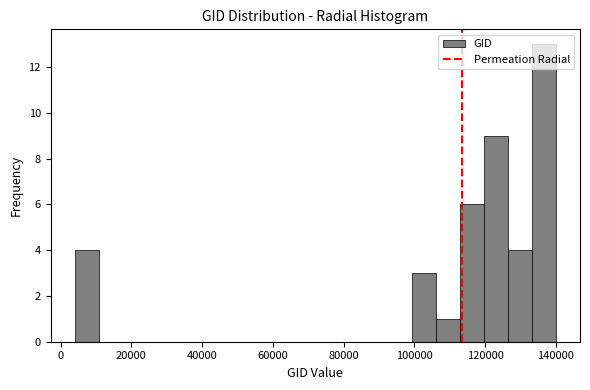

Around what value on the x-axis is the tallest bar? Give the approximate position of its centre, as read against the axis.

136000